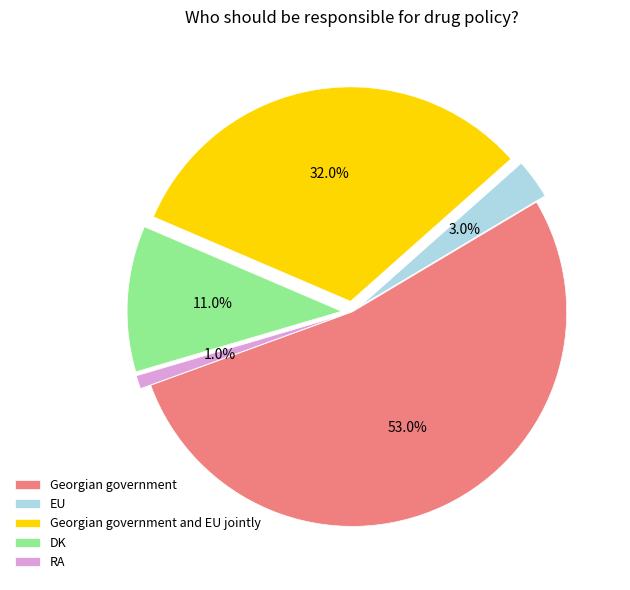

True or false: Georgian government and EU jointly accounts for 32% of the total.

True